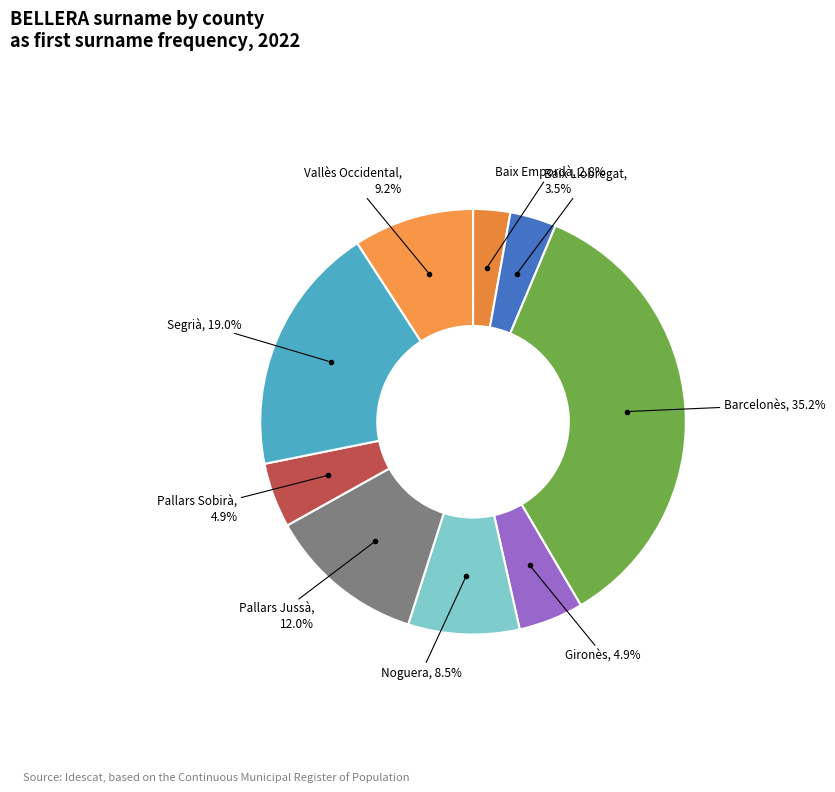

Which slice is the largest?

Barcelonès